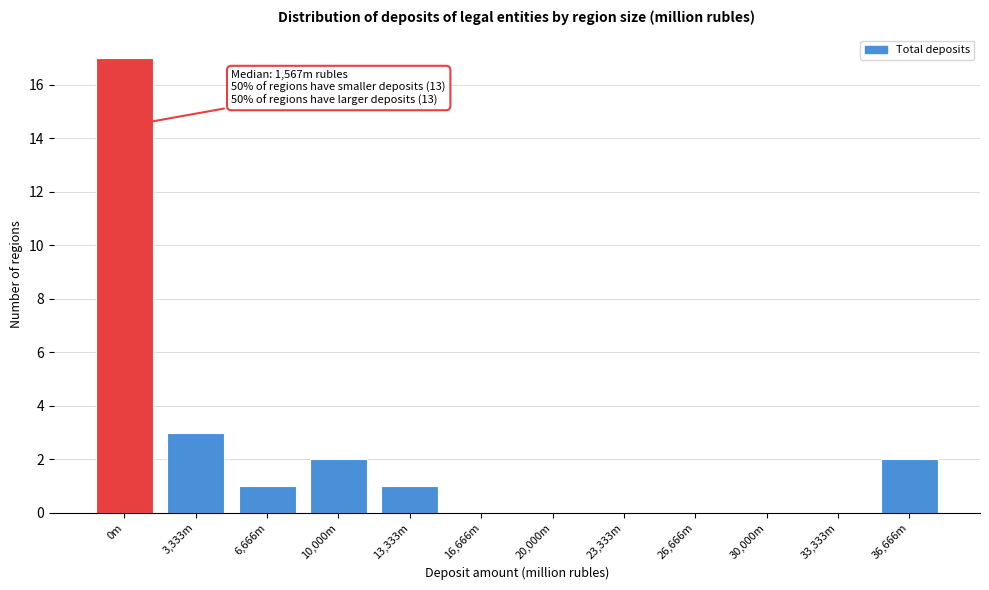

Reading right to left, what are all the values shown in this chart?

36,666m=2	33,333m=0	30,000m=0	26,666m=0	23,333m=0	20,000m=0	16,666m=0	13,333m=1	10,000m=2	6,666m=1	3,333m=3	0m=17